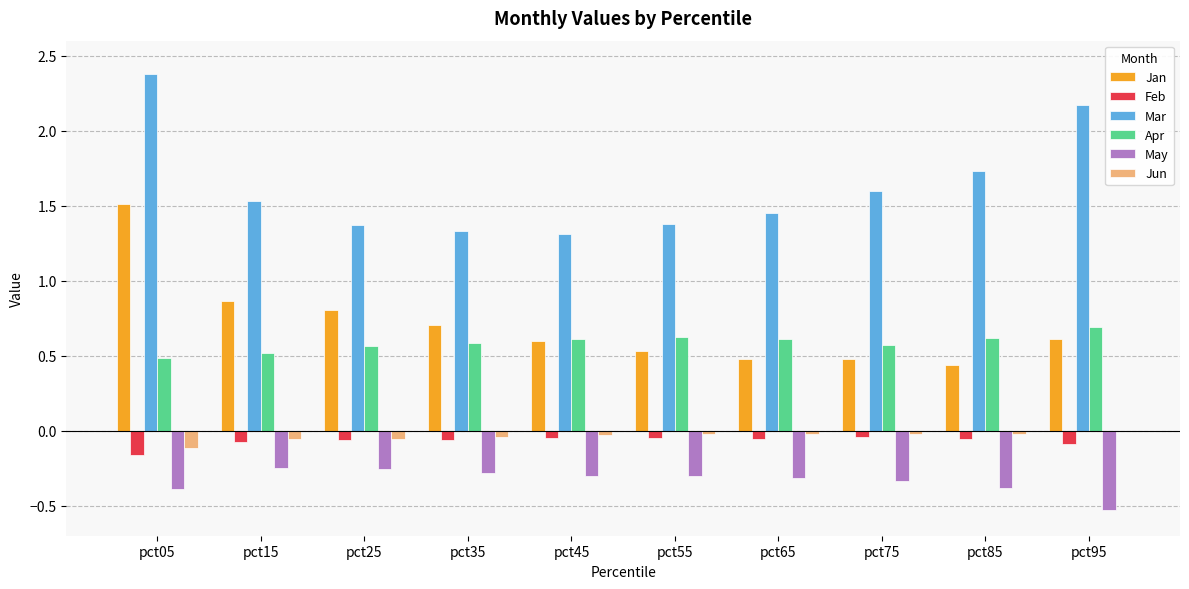

What is the average value of the Jan series?

0.7